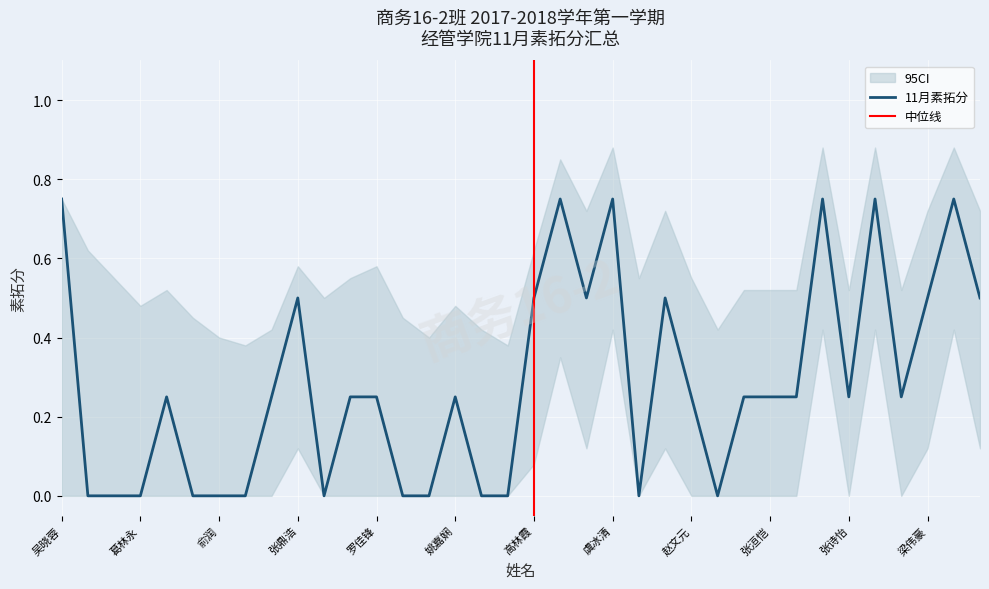

The value of CI上界 at 方楚琦 is 0.4. True or false?

True